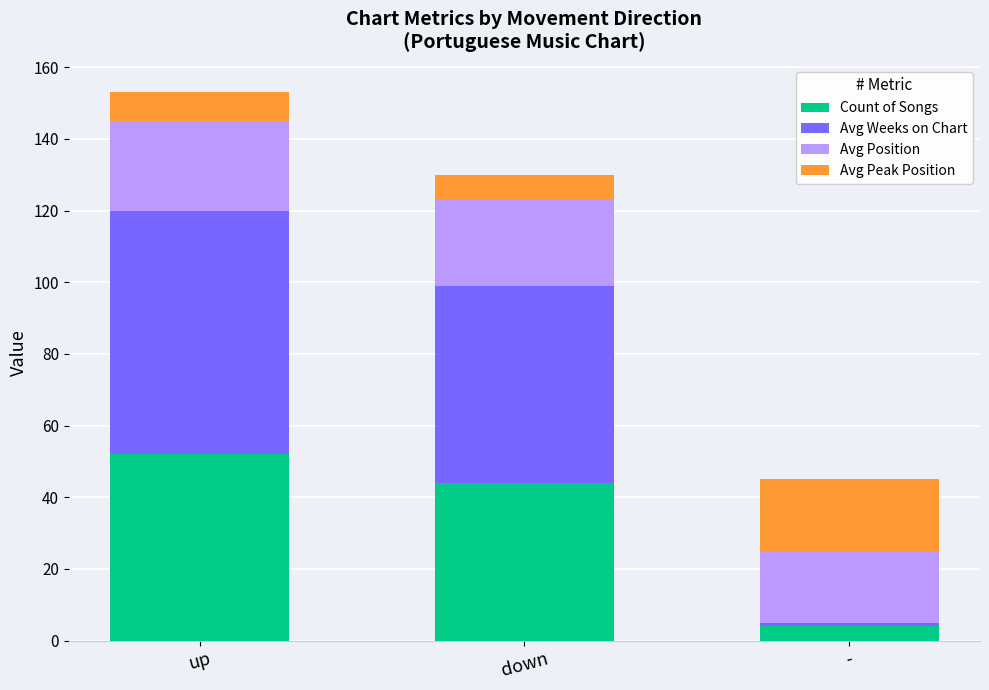

What is the maximum value for Count of Songs?

52